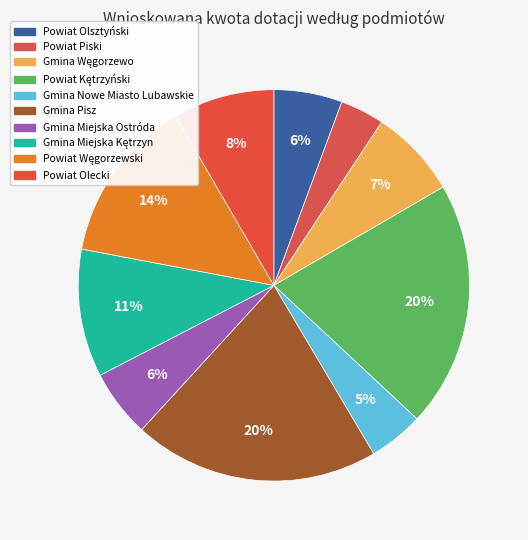

What is the largest slice in the pie chart?

Powiat Kętrzyński